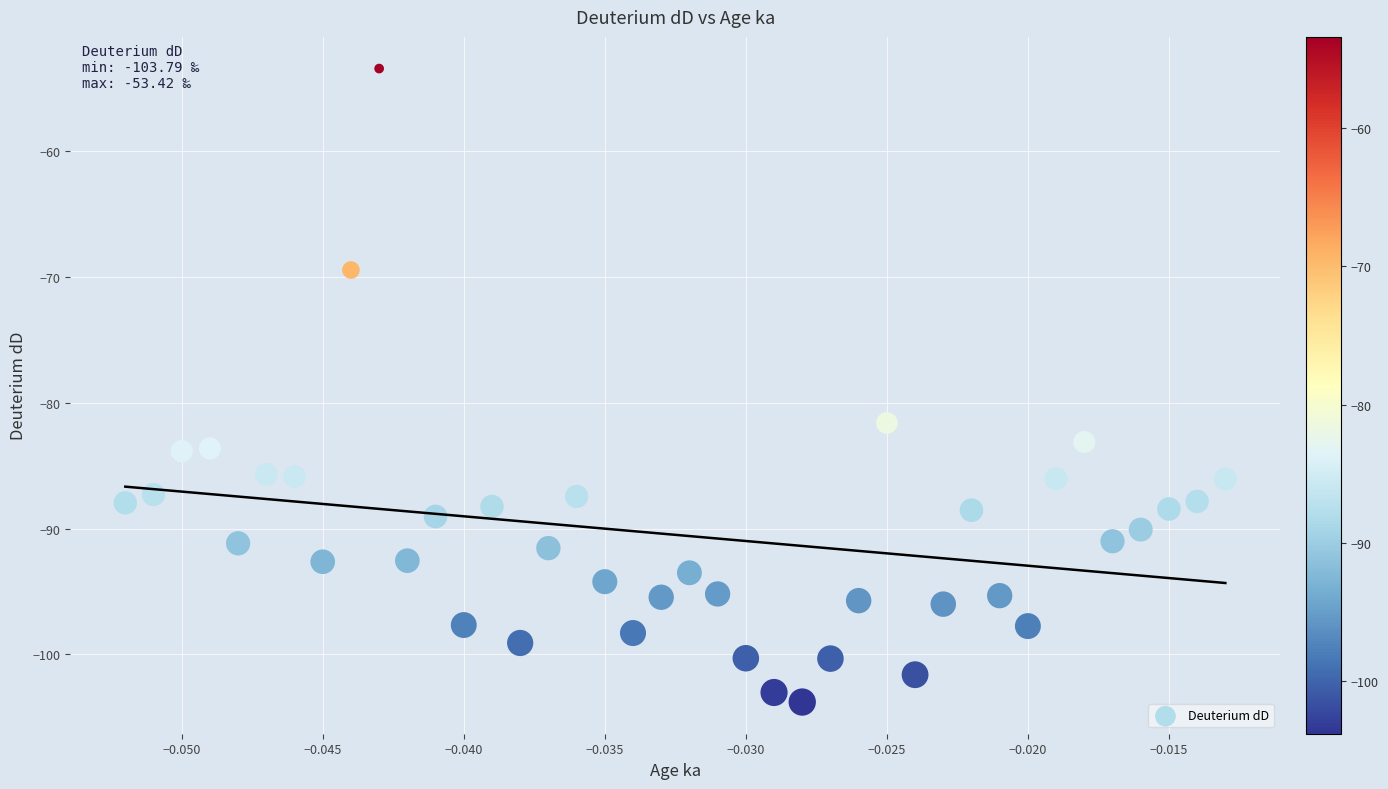

What is the range of Y values (max minus min)?

50.4